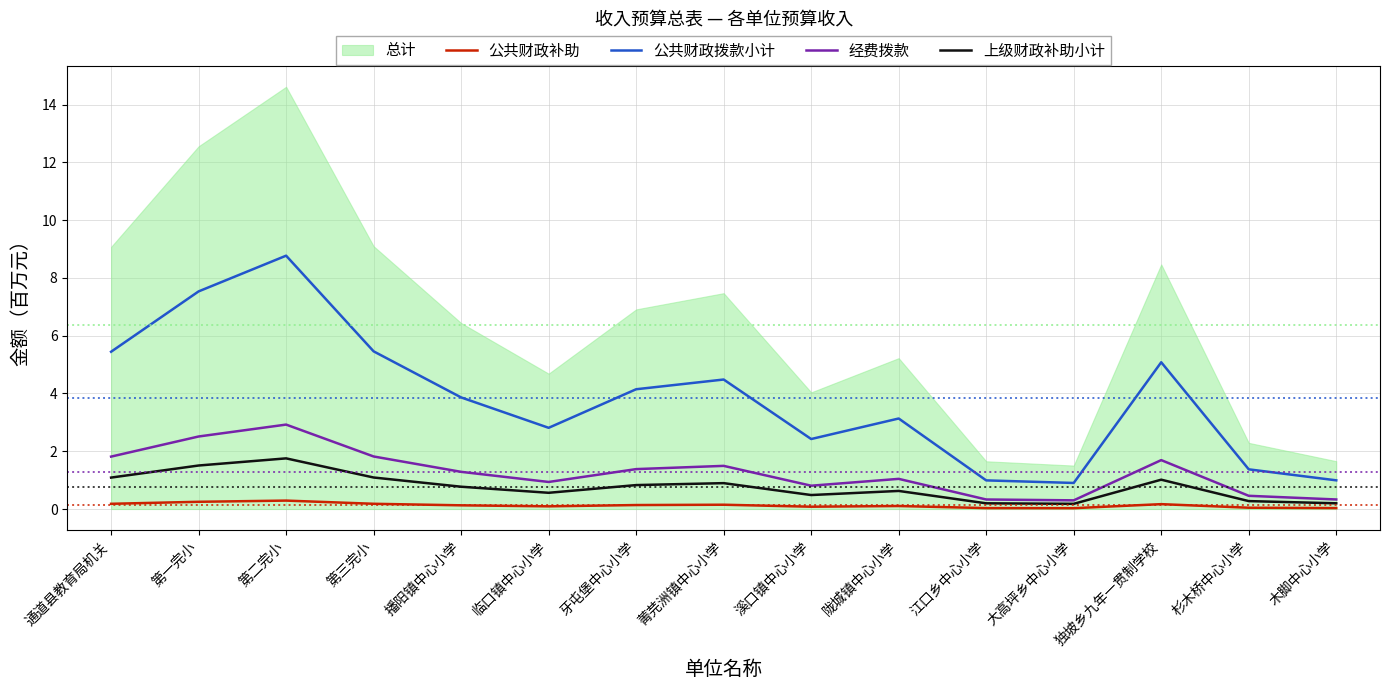

True or false: 公共财政拨款小计 has a value of 3.1 at 陇城镇中心小学.

True